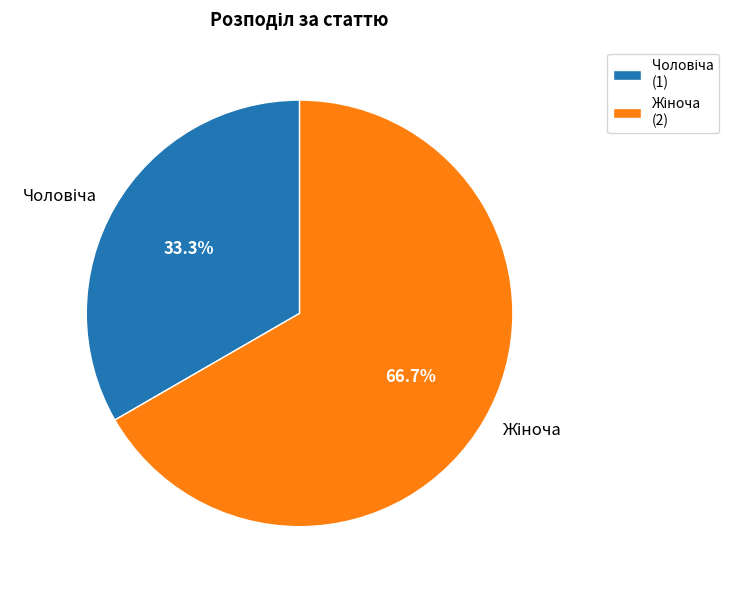

Does any single category account for the majority?

Yes